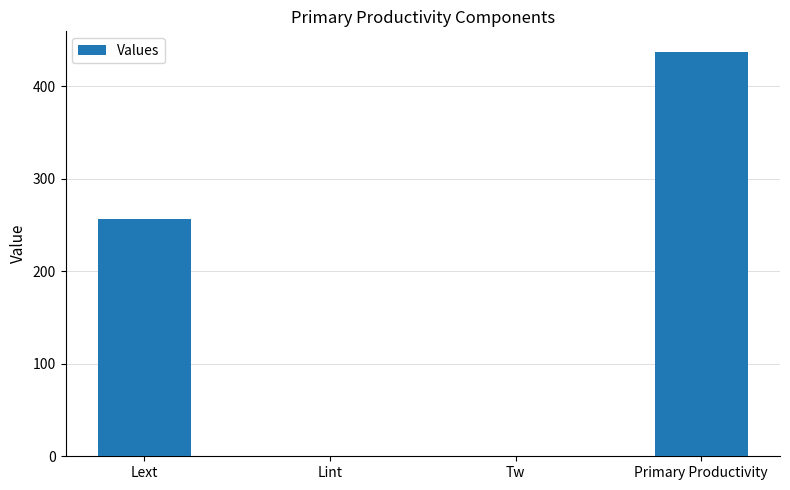

How many data points does each series have?

4